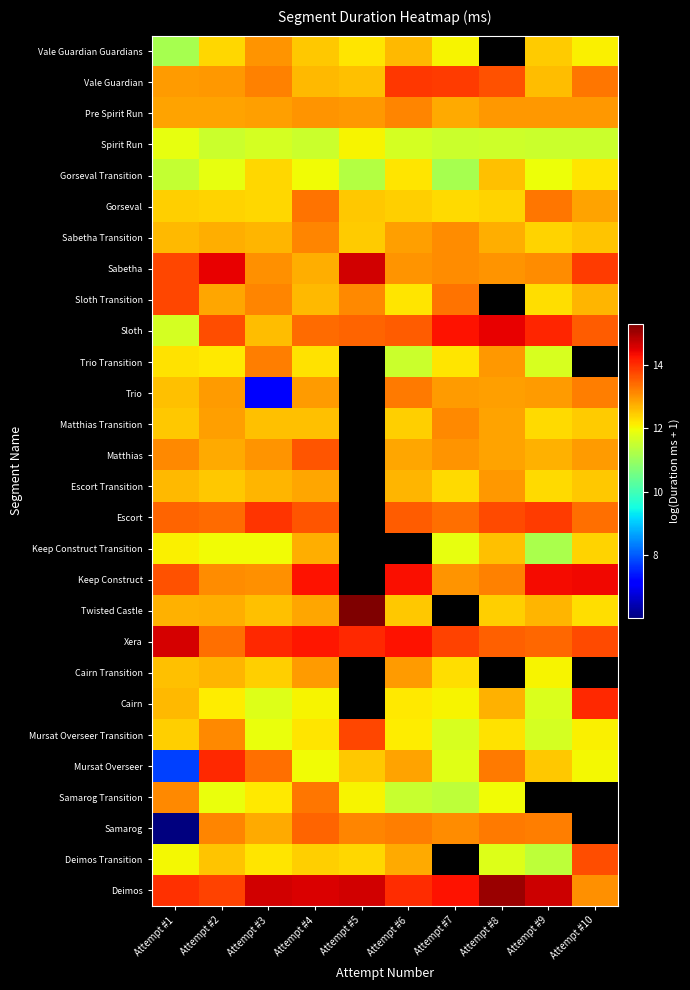

At which label does Gorseval reach its peak?

Attempt #4